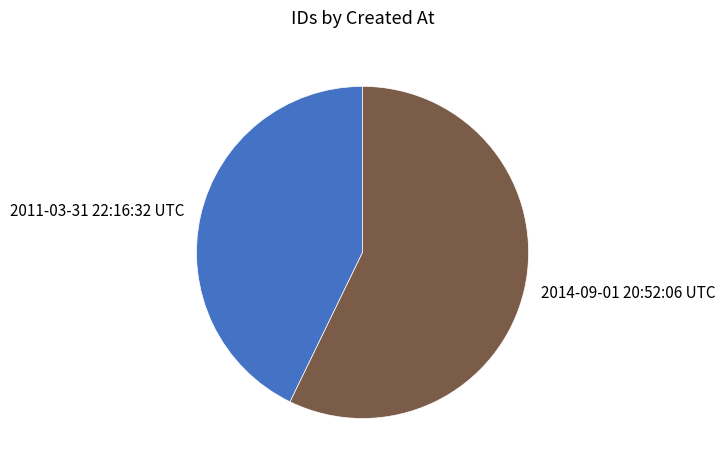

True or false: 2014-09-01 20:52:06 UTC accounts for 57% of the total.

True